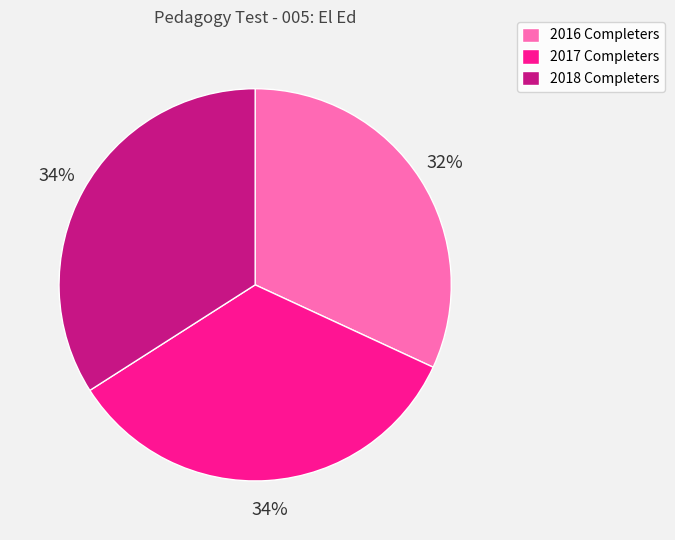

Does any single category account for the majority?

No